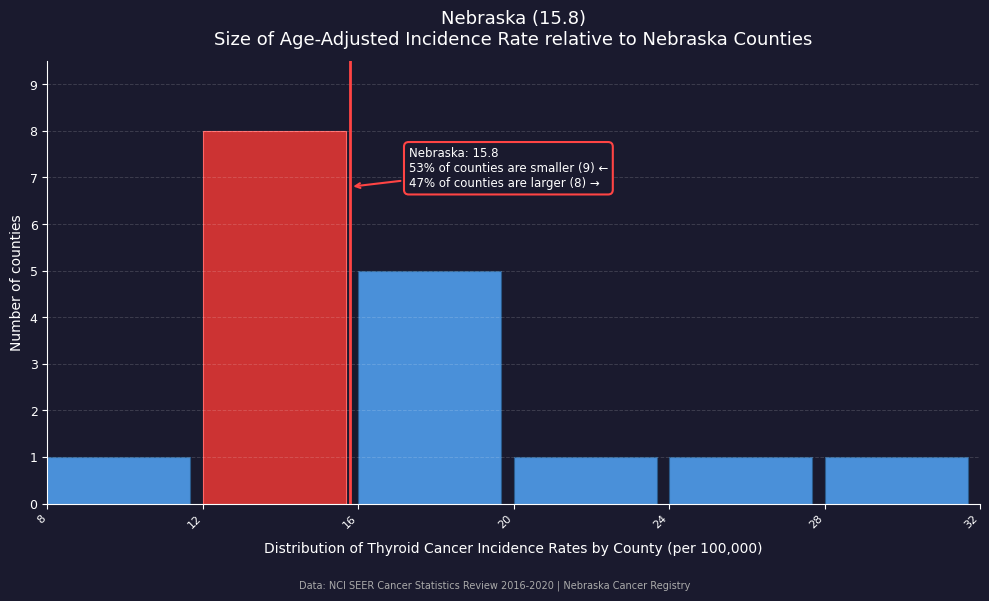

Which range on the x-axis has the tallest bar?

12 to 16